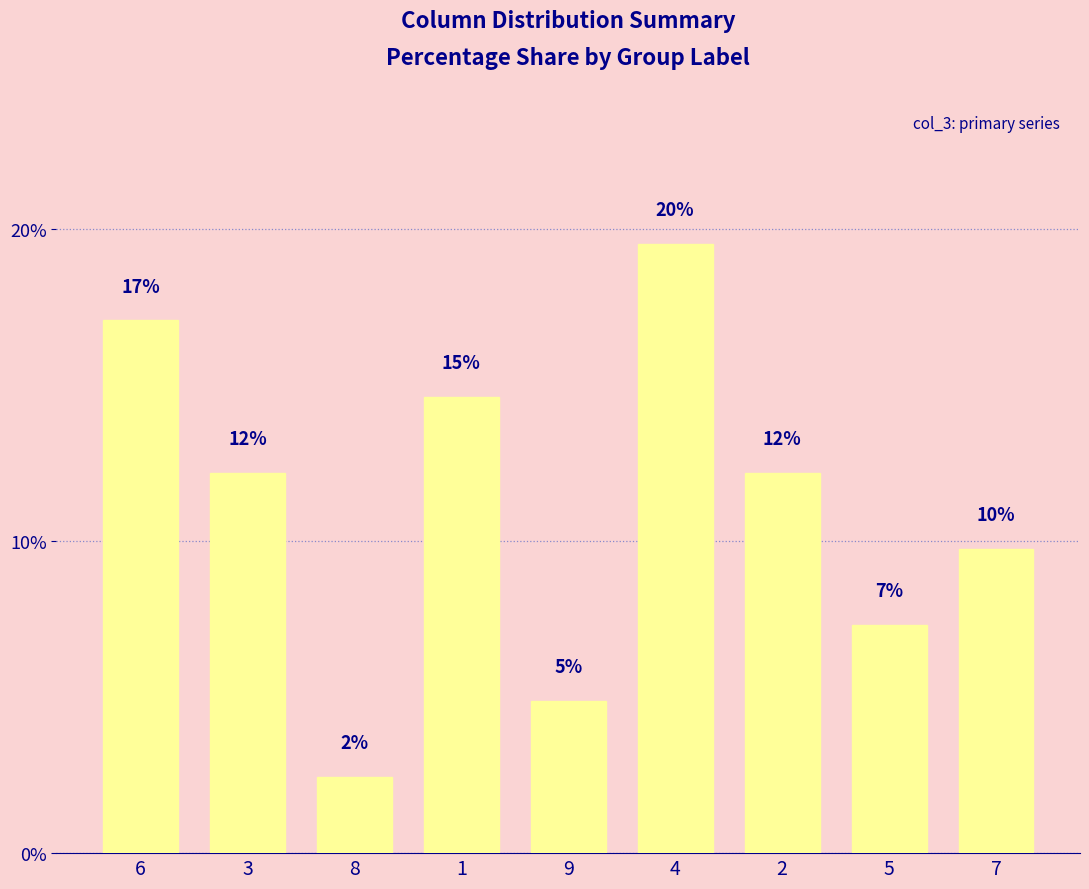

At which label is the value closest to 10?

7